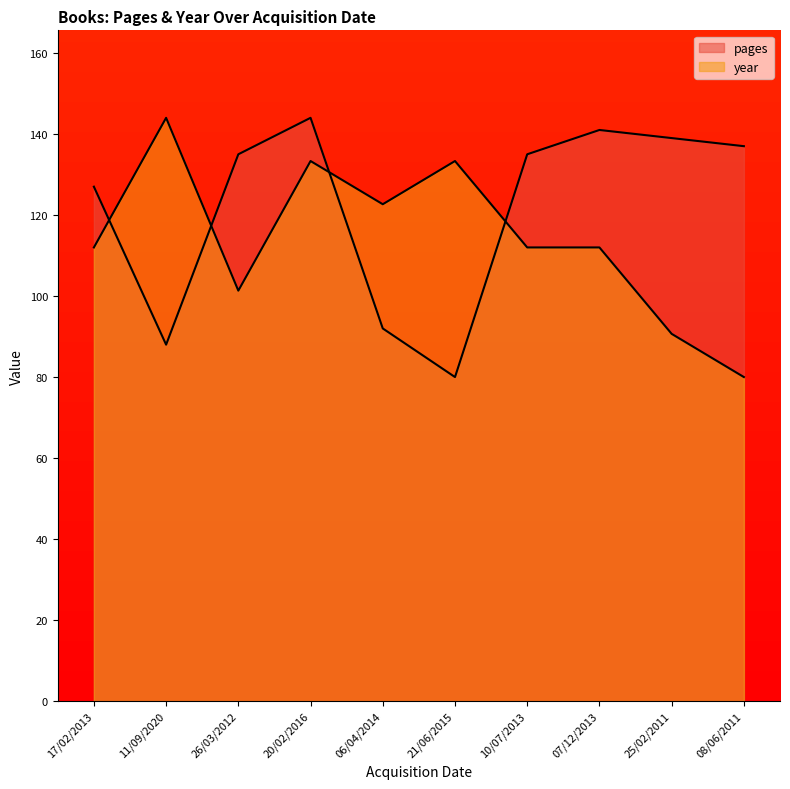

At which label is year closest to 112?

17/02/2013